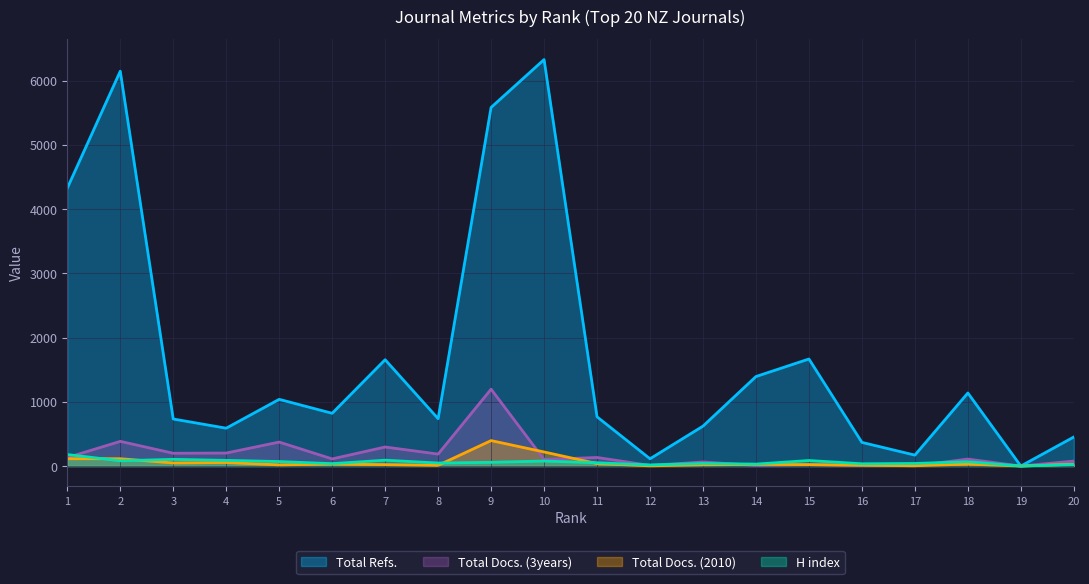

Which series has the largest range (max minus min)?

Total Refs.